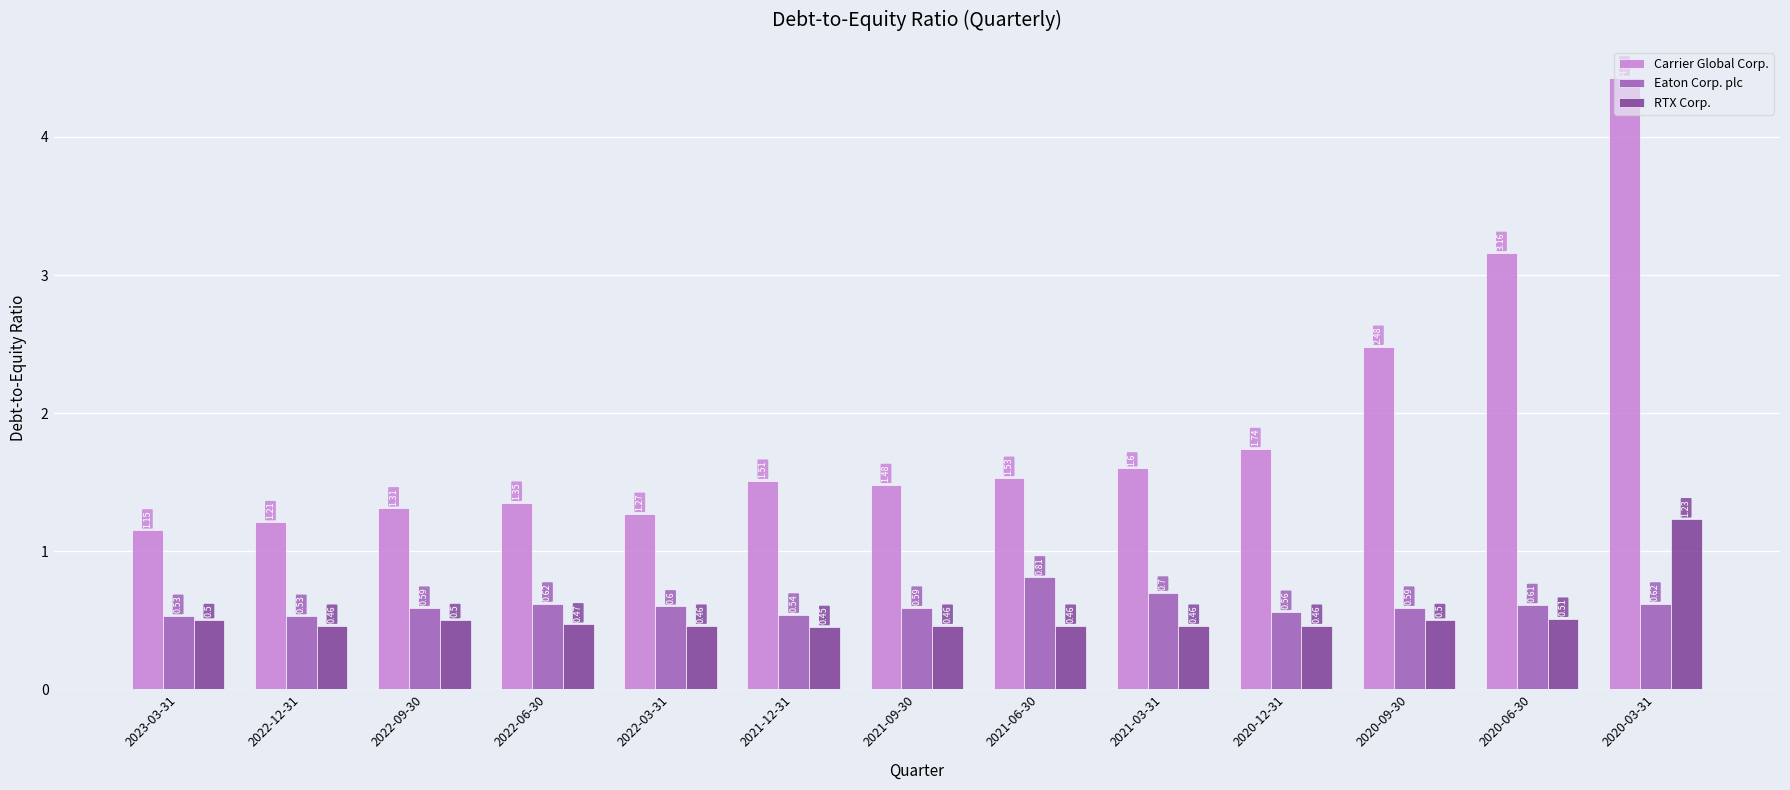

What is the sum of the Carrier Global Corp. values at 2022-03-31 and 2023-03-31?

2.4